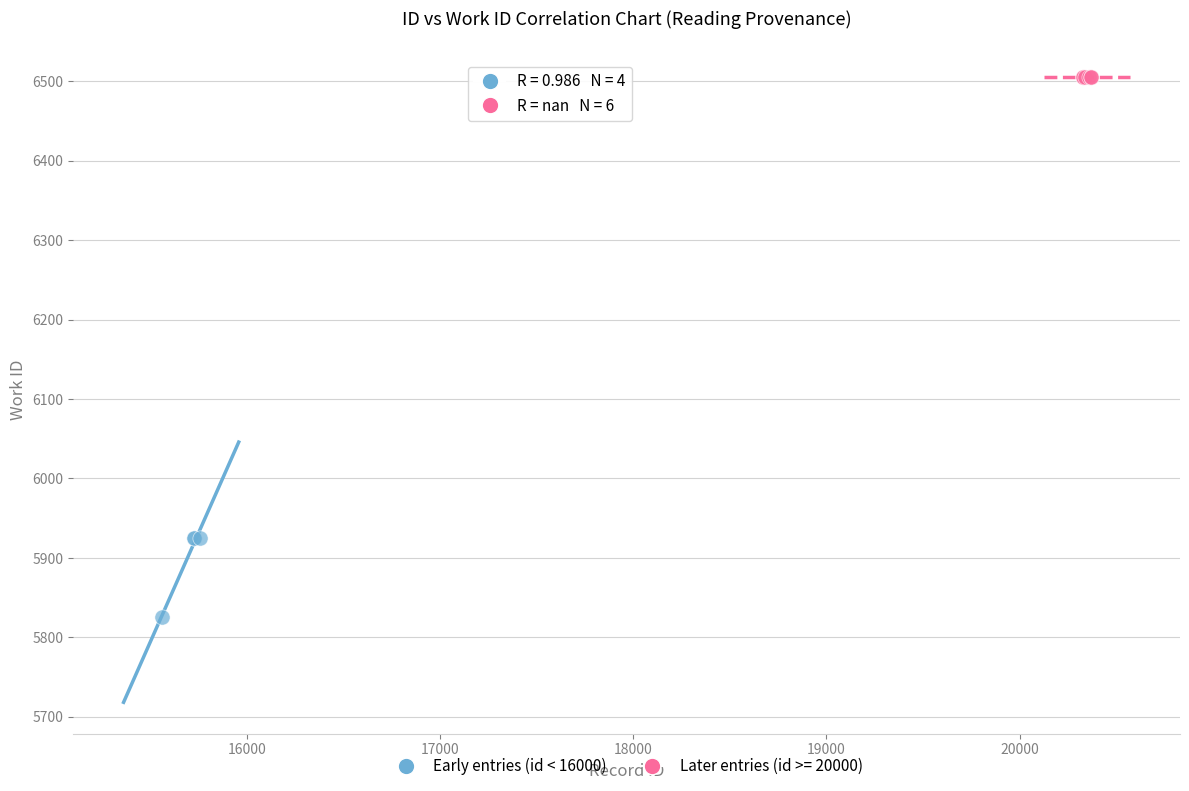

Which series contains the lowest Y value?

Early entries (id < 16000)